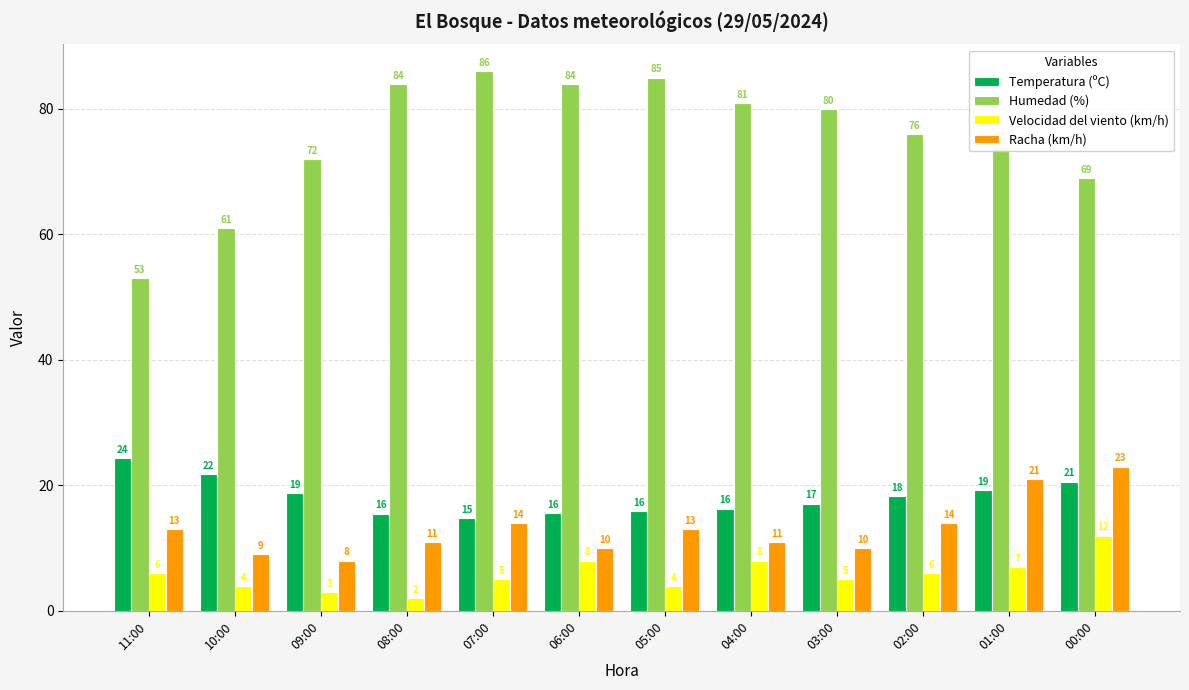

What is the label of the 6th bar from the right?

05:00